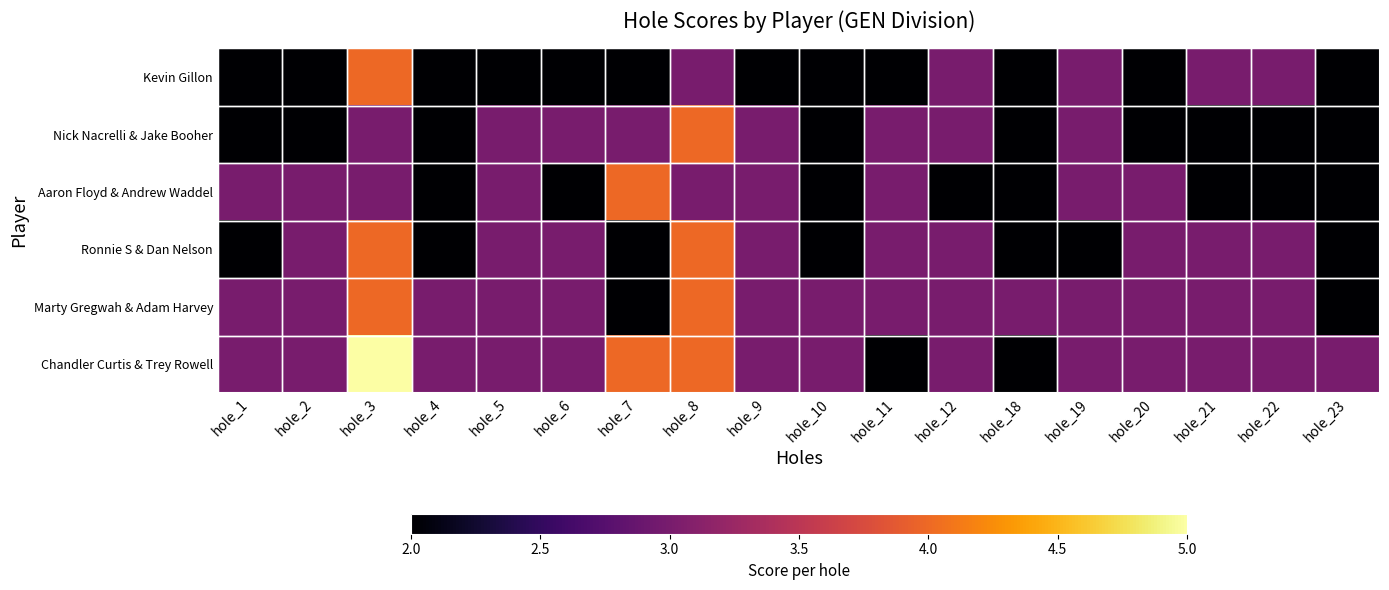

What is the difference between the highest and lowest values at hole_8?

1